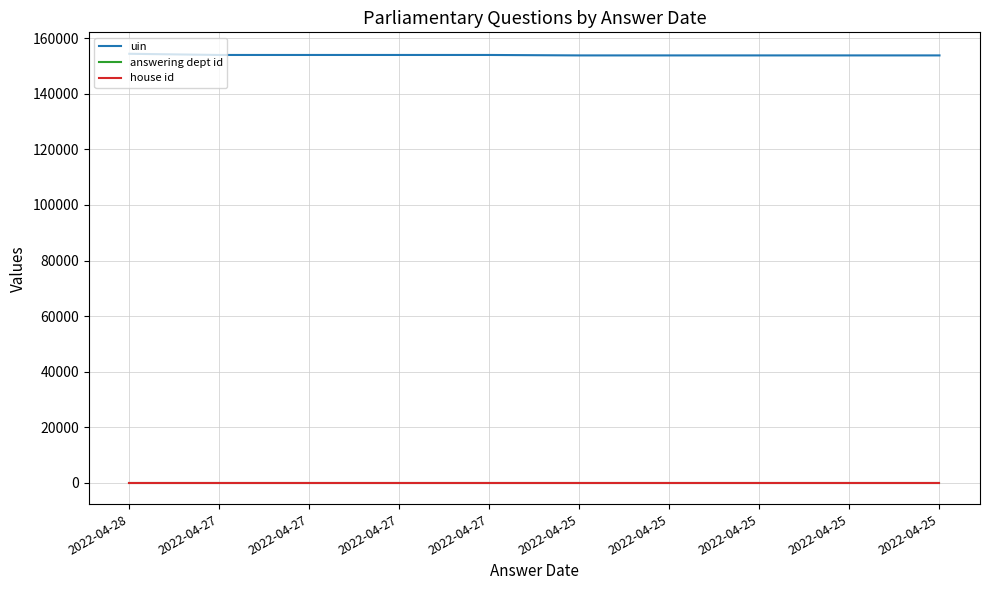

Is the value of uin at 2022-04-25 greater than the value of house id at 2022-04-25?

Yes